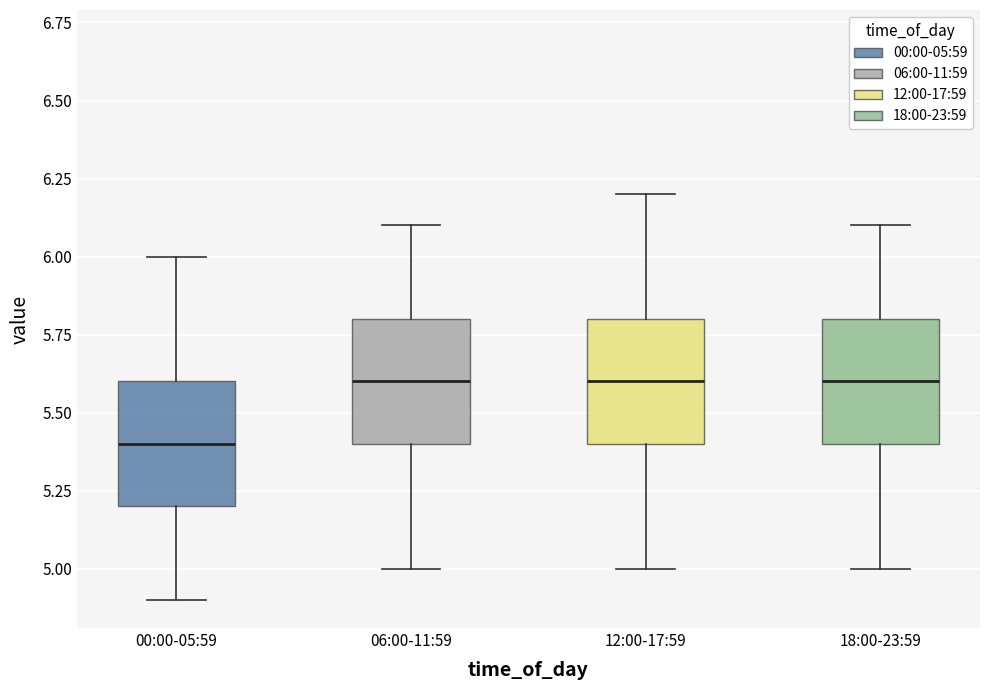

Reading left to right, transcribe this box plot: for each box, give where its median line is, the range the box spans, and where its two whiskers end, as read against the y-axis. The values are not printed on the chart, so give them approximately, as read against the axis.

00:00-05:59: median 5.4, box 5.2 to 5.6, whiskers 4.9 to 6.0
06:00-11:59: median 5.6, box 5.4 to 5.8, whiskers 5.0 to 6.1
12:00-17:59: median 5.6, box 5.4 to 5.8, whiskers 5.0 to 6.2
18:00-23:59: median 5.6, box 5.4 to 5.8, whiskers 5.0 to 6.1